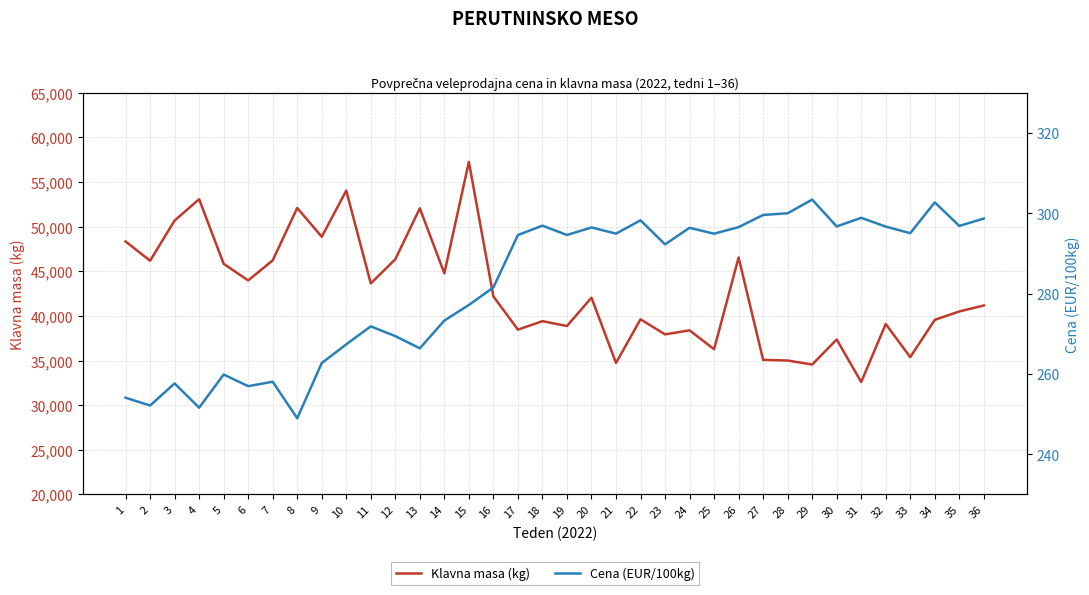

How many values in the Klavna masa (kg) series are below 42047?

18